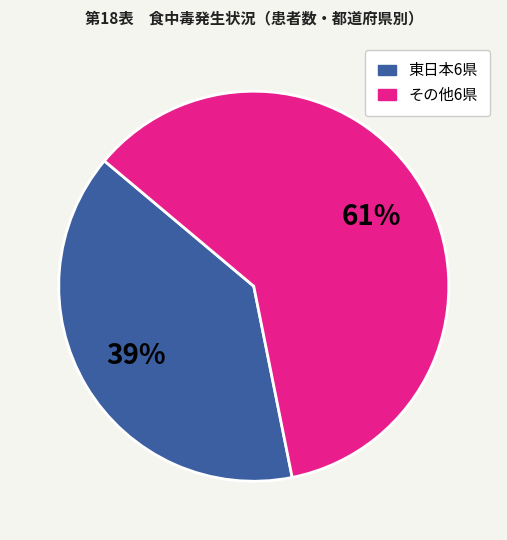

Does any single category account for the majority?

Yes